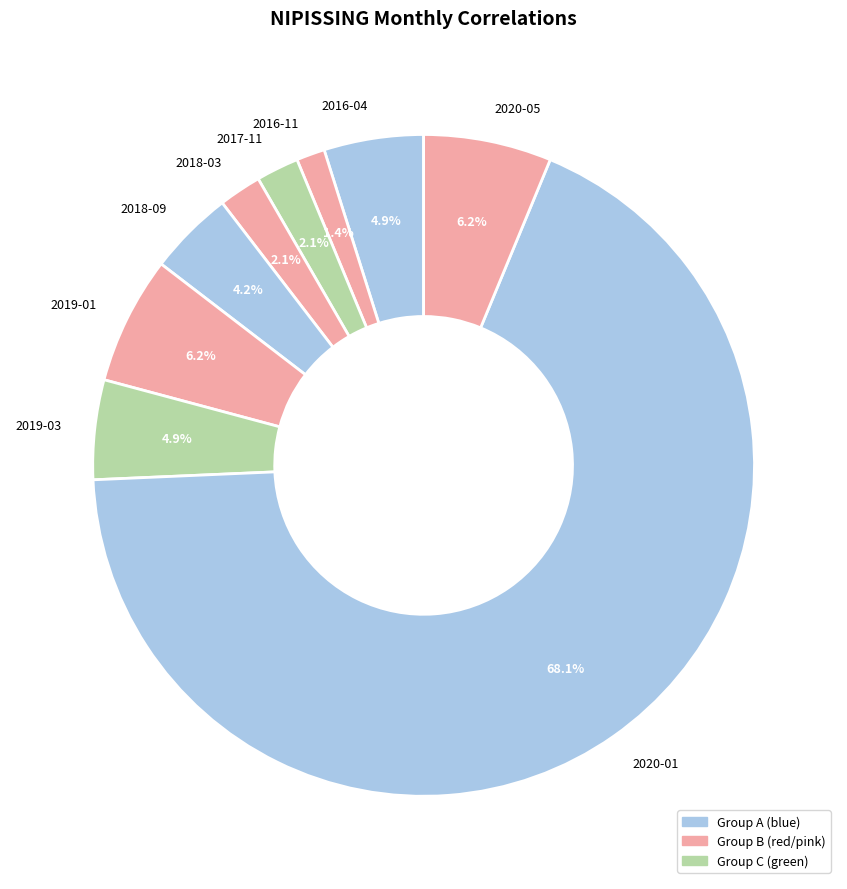

What percentage is the 2018-03 slice, to the nearest percent?

2%